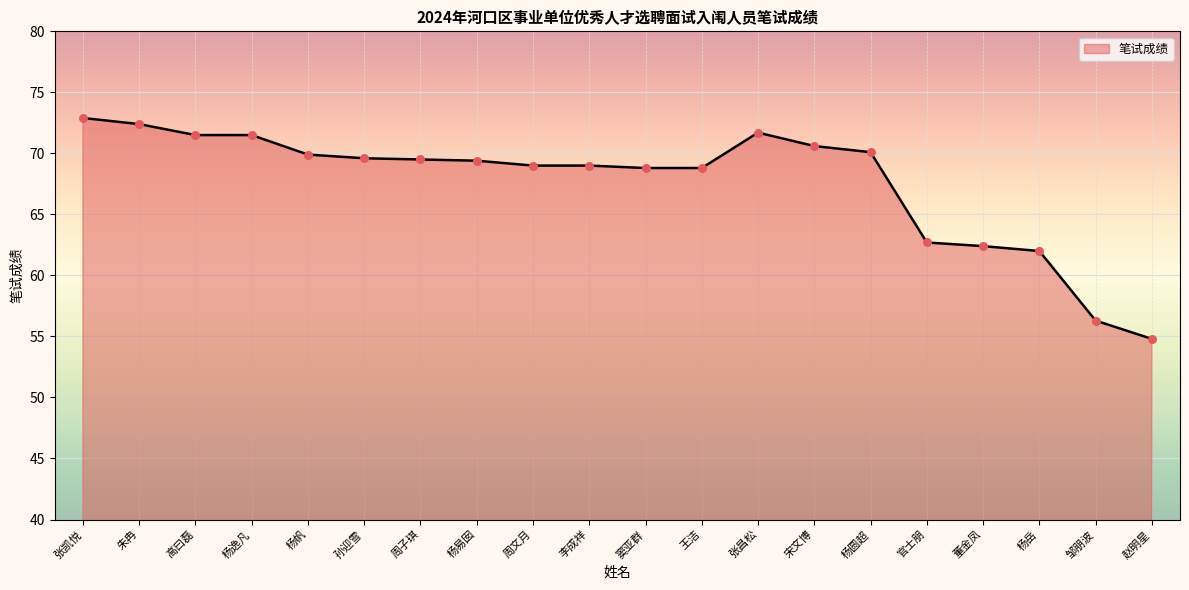

Approximately how many times larger is the value at 董金凤 compared to 王洁?

0.9